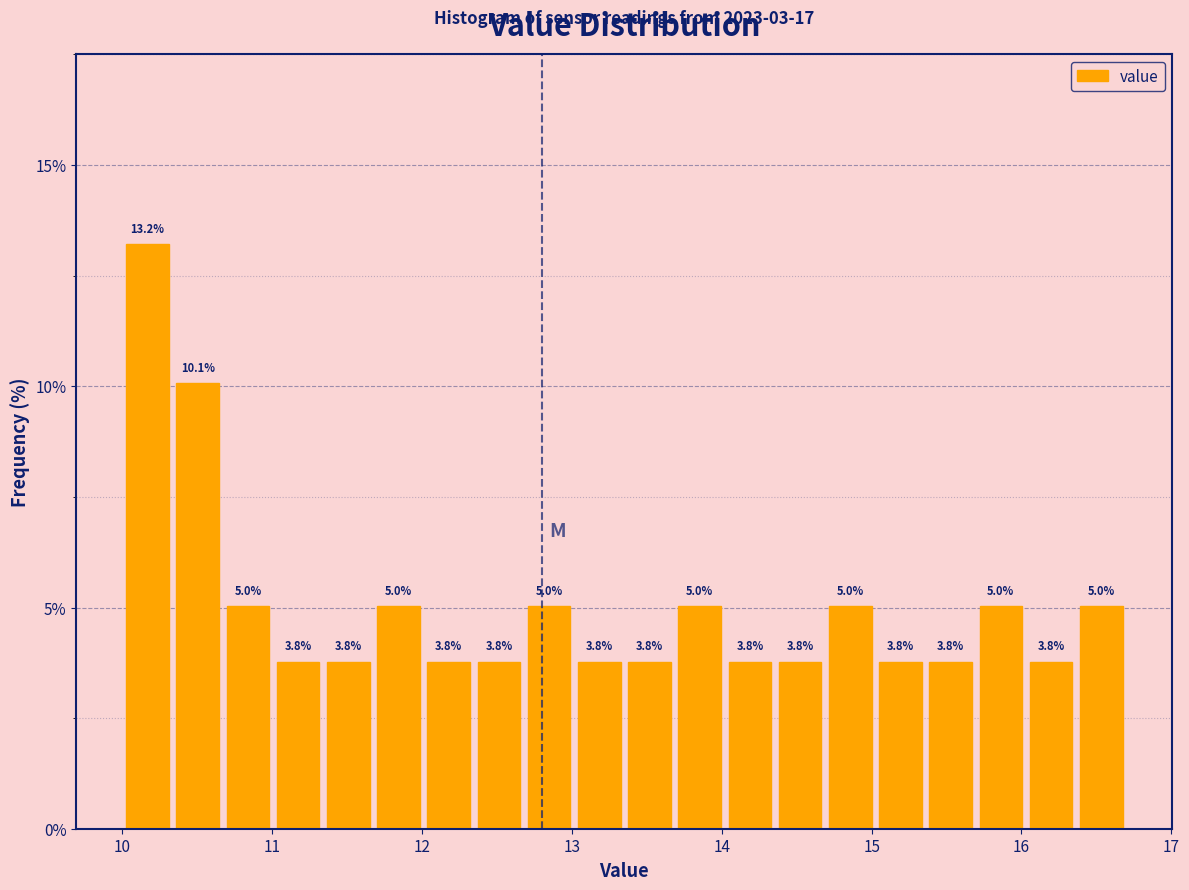

Around what value on the x-axis is the tallest bar? Give the approximate position of its centre, as read against the axis.

10.2